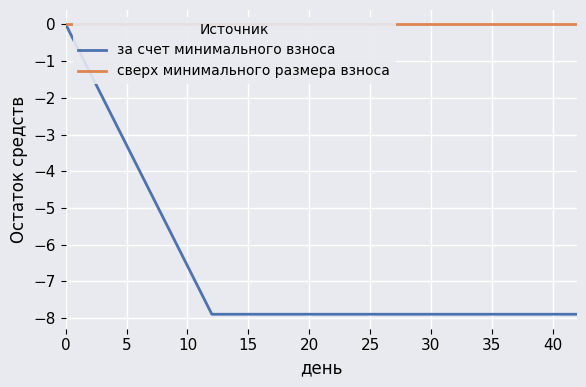

Reading right to left, list all the values displayed in this chart.

за счет минимального взноса: -7.9	-7.9	-7.9	-7.9	-7.9	-7.9	-7.9	-7.9	-7.9	-7.9	-7.9	-5.9	-4.0	-2.0	0.0
сверх минимального размера взноса: 0.0	0.0	0.0	0.0	0.0	0.0	0.0	0.0	0.0	0.0	0.0	0.0	0.0	0.0	0.0